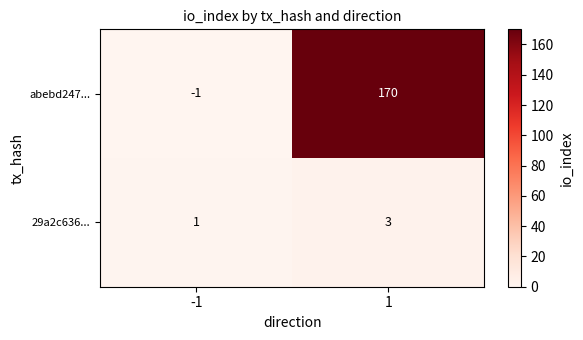

What is the sum of the 29a2c636... values at 1 and -1?

4